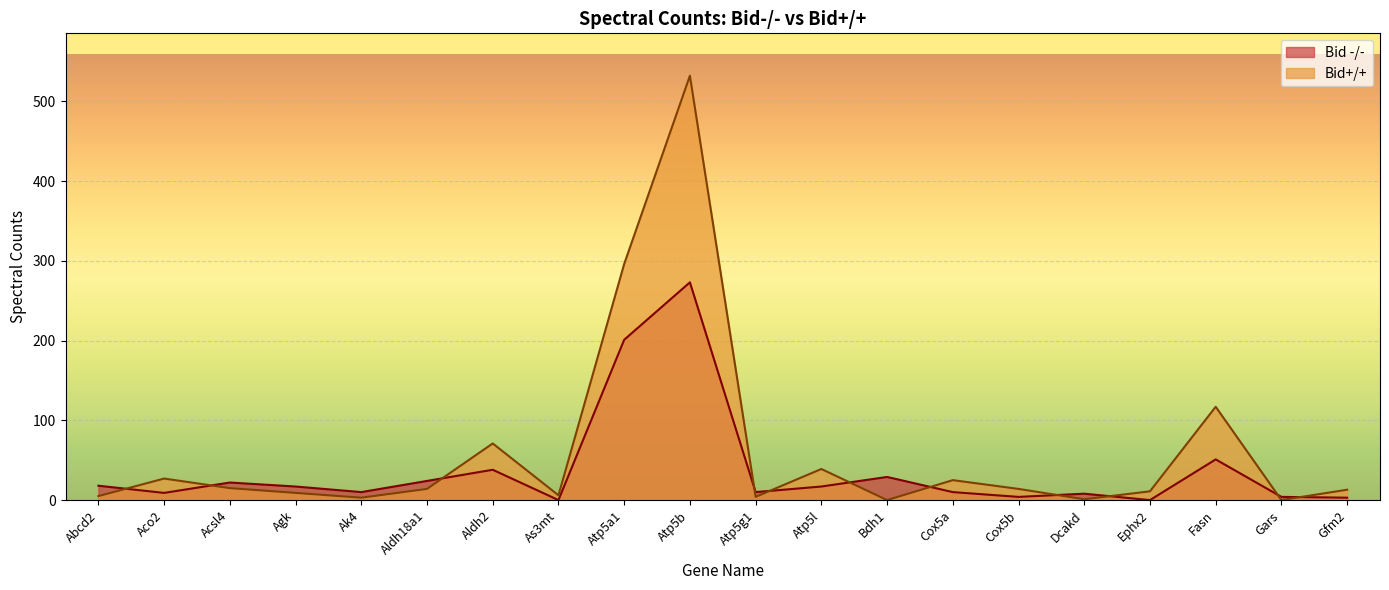

Which label corresponds to the largest value in the chart?

Atp5b